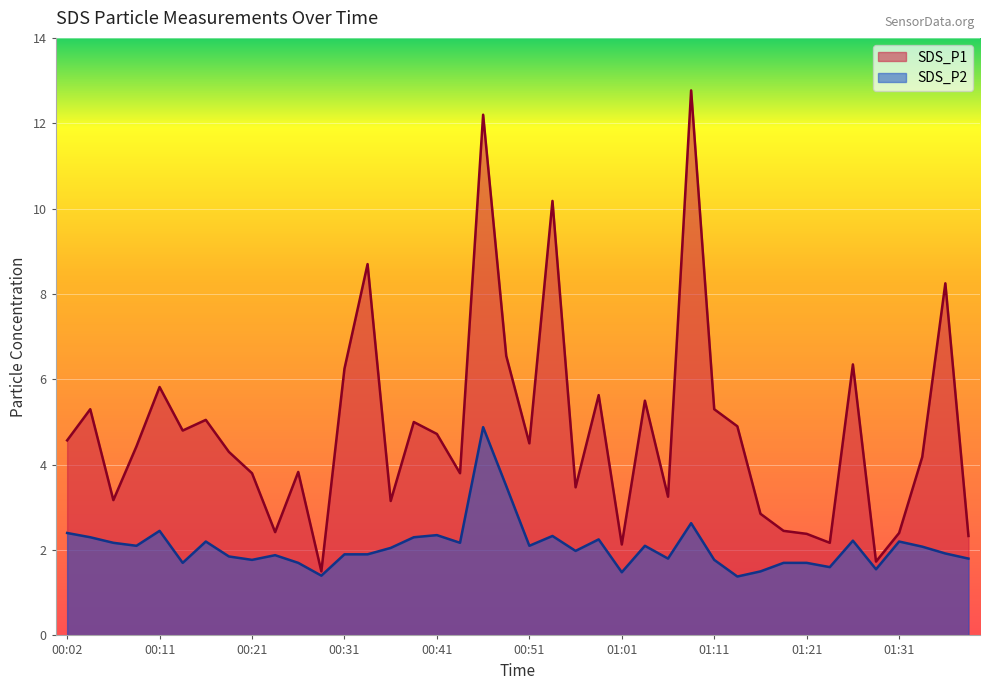

Reading right to left, transcribe all the data shown in this chart.

SDS_P1: 01:38=2.3	01:36=8.2	01:33=4.2	01:31=2.4	01:28=1.7	01:26=6.3	01:23=2.2	01:21=2.4	01:18=2.5	01:16=2.9	01:13=4.9	01:11=5.3	01:09=12.8	01:06=3.2	01:04=5.5	01:01=2.1	00:59=5.6	00:56=3.5	00:54=10.2	00:51=4.5	00:49=6.5	00:46=12.2	00:44=3.8	00:41=4.7	00:39=5.0	00:36=3.1	00:34=8.7	00:31=6.2	00:29=1.5	00:26=3.8	00:24=2.4	00:21=3.8	00:19=4.3	00:16=5.0	00:14=4.8	00:11=5.8	00:09=4.4	00:06=3.2	00:04=5.3	00:02=4.6
SDS_P2: 01:38=1.8	01:36=1.9	01:33=2.1	01:31=2.2	01:28=1.6	01:26=2.2	01:23=1.6	01:21=1.7	01:18=1.7	01:16=1.5	01:13=1.4	01:11=1.8	01:09=2.6	01:06=1.8	01:04=2.1	01:01=1.5	00:59=2.2	00:56=2.0	00:54=2.3	00:51=2.1	00:49=3.5	00:46=4.9	00:44=2.2	00:41=2.4	00:39=2.3	00:36=2.0	00:34=1.9	00:31=1.9	00:29=1.4	00:26=1.7	00:24=1.9	00:21=1.8	00:19=1.9	00:16=2.2	00:14=1.7	00:11=2.5	00:09=2.1	00:06=2.2	00:04=2.3	00:02=2.4